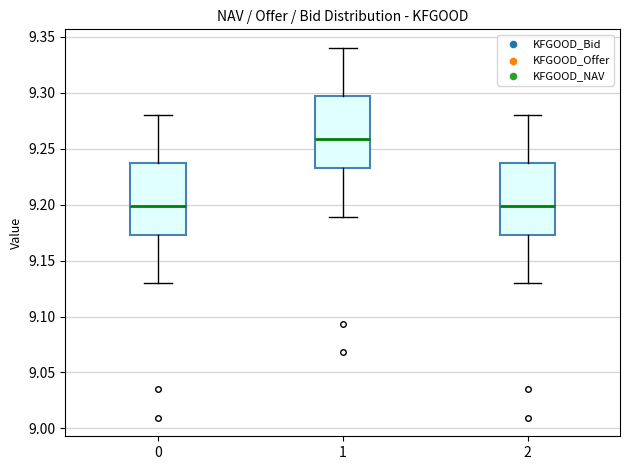

Reading left to right, transcribe this box plot: for each box, give where its median line is, the range the box spans, and where its two whiskers end, as read against the y-axis. The values are not printed on the chart, so give them approximately, as read against the axis.

0: median 9.200, box 9.175 to 9.235, whiskers 9.130 to 9.280
1: median 9.260, box 9.230 to 9.295, whiskers 9.190 to 9.340
2: median 9.200, box 9.175 to 9.235, whiskers 9.130 to 9.280